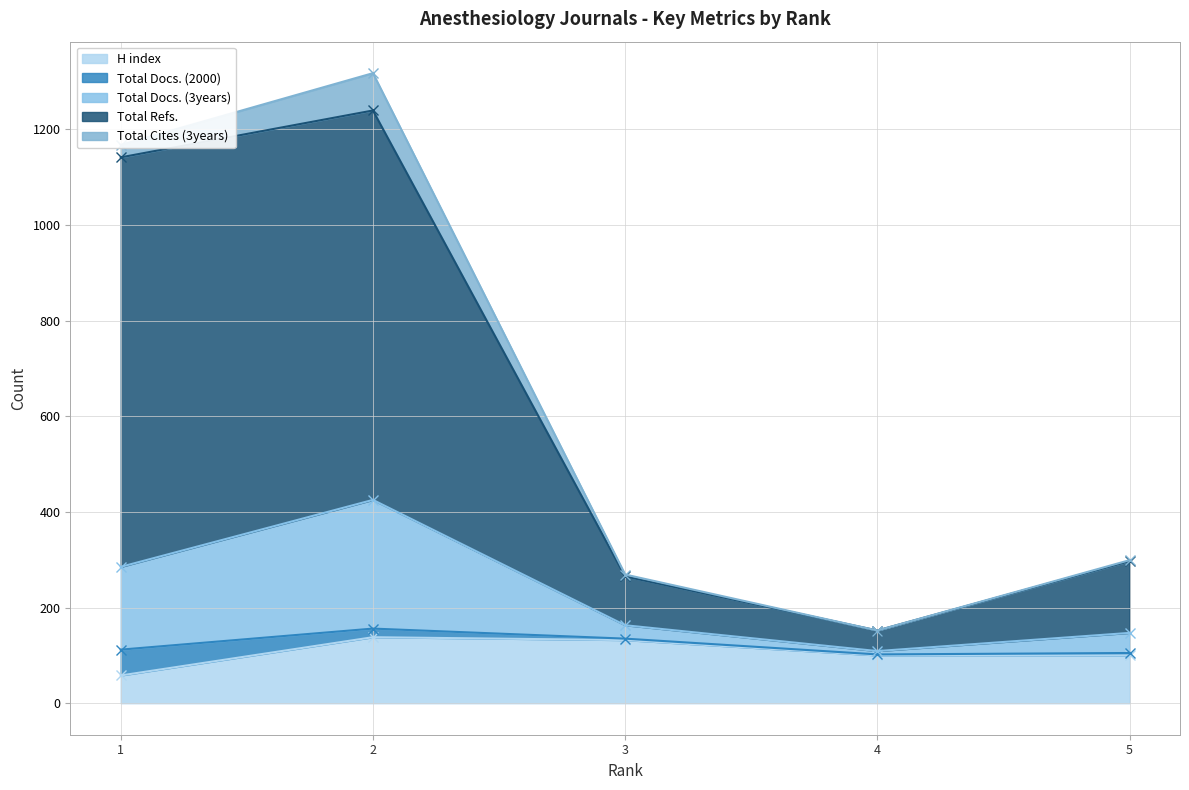

Count the number of categories in the chart.

5